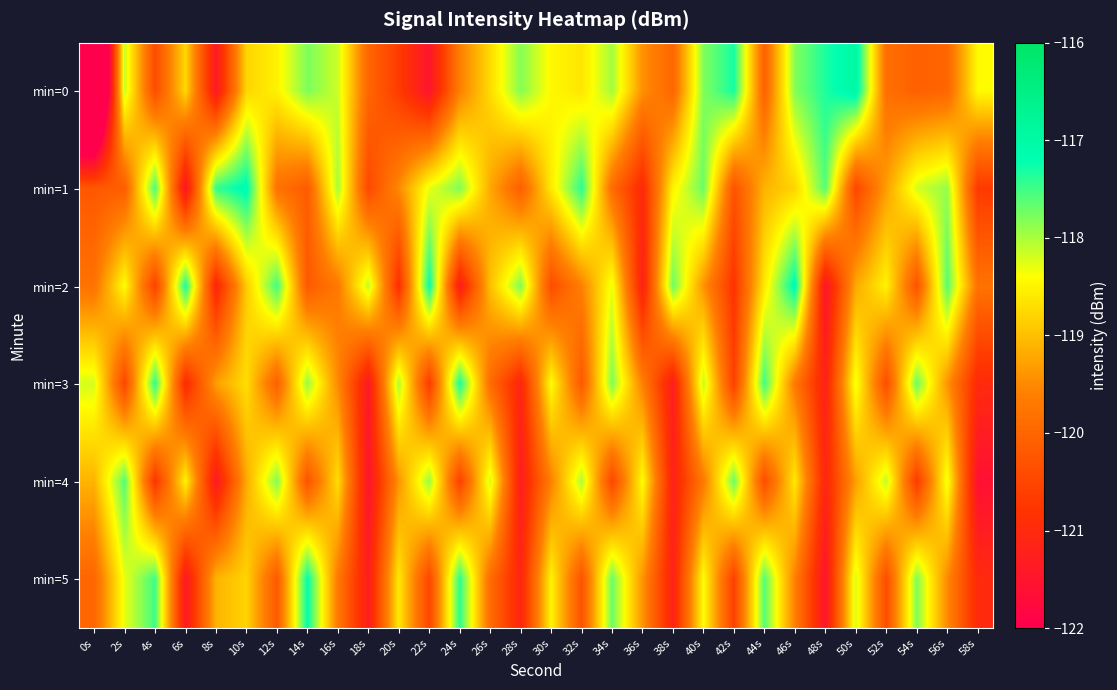

Between 14s and 38s, which series saw the biggest shift?

min=5